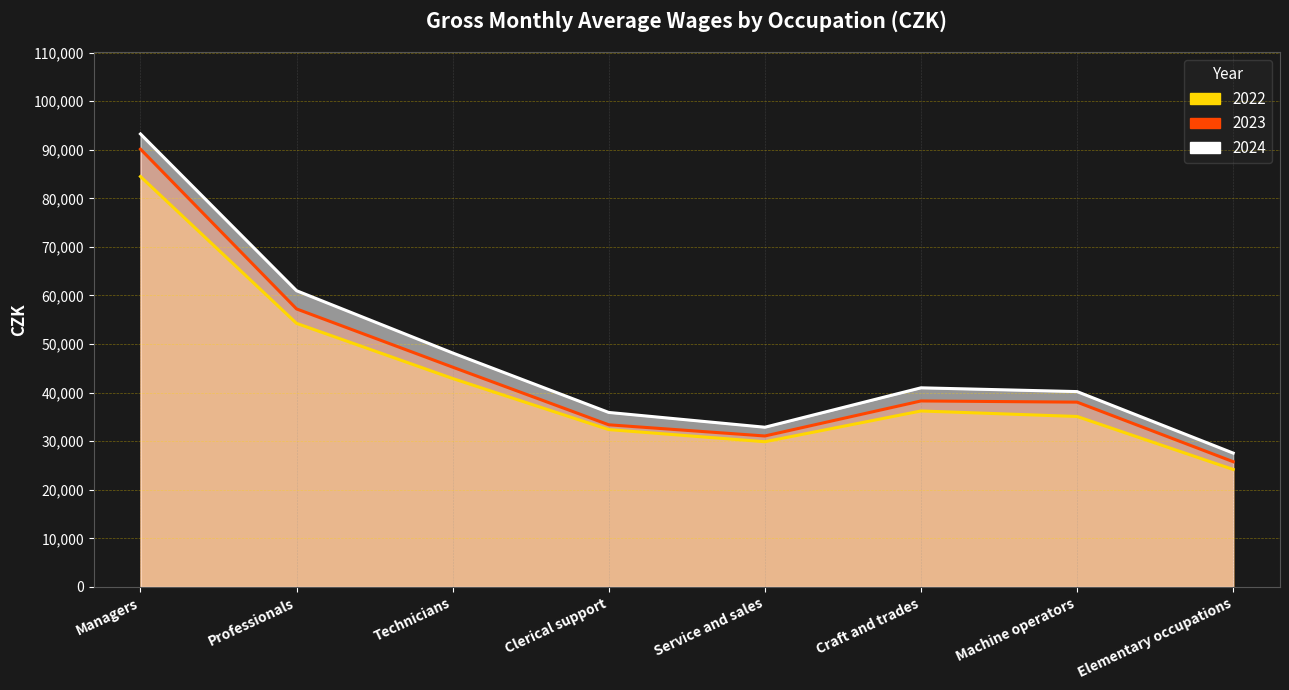

The 2023 series shows 162042 at Managers. True or false?

False